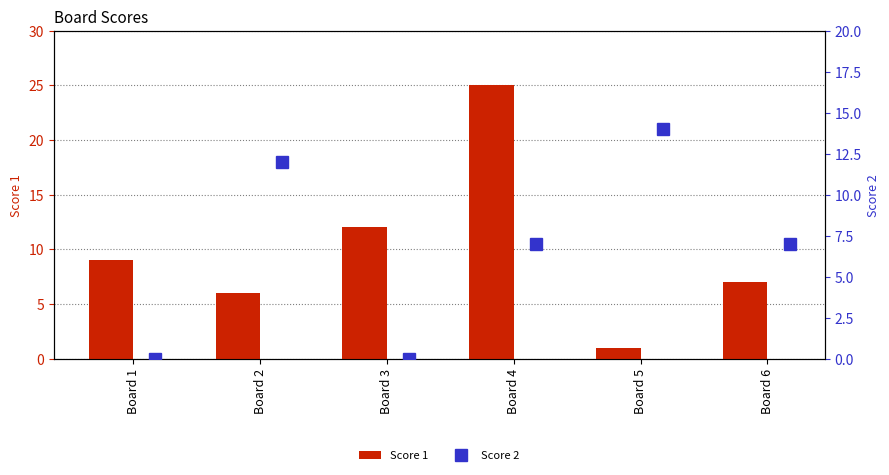

What is the difference between the second highest and second lowest values in the Score 1 series?

6